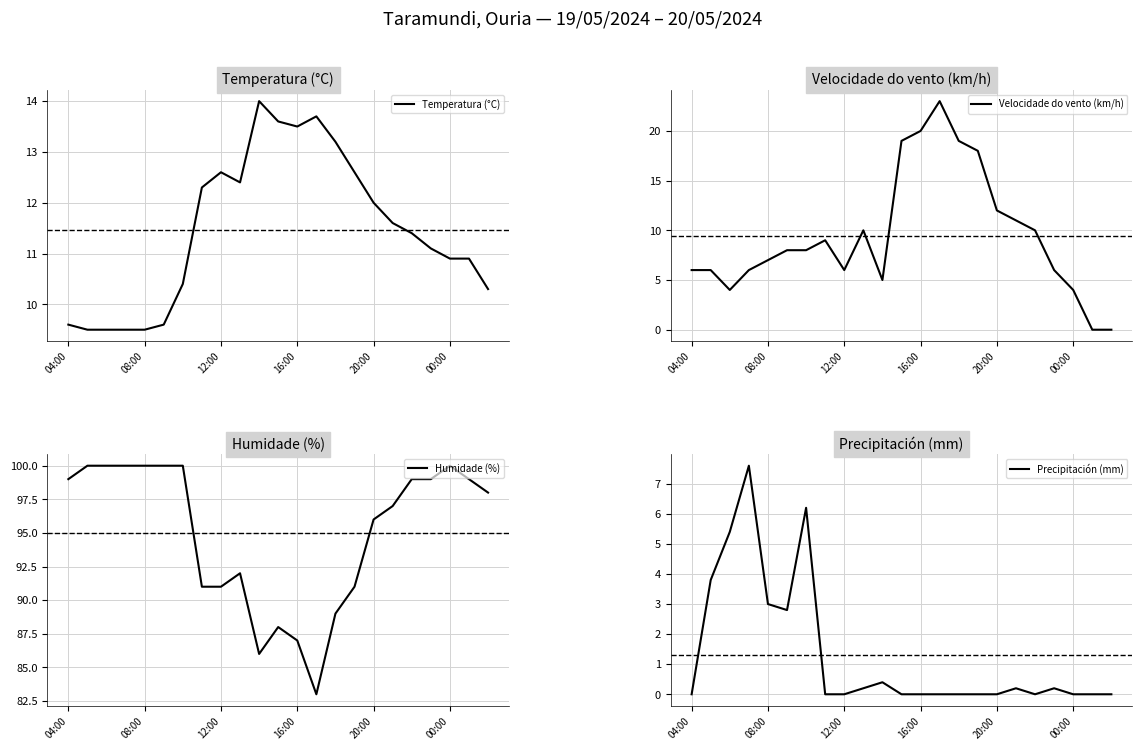

The Temperatura (°C) series shows 20.2 at 16:00. True or false?

False